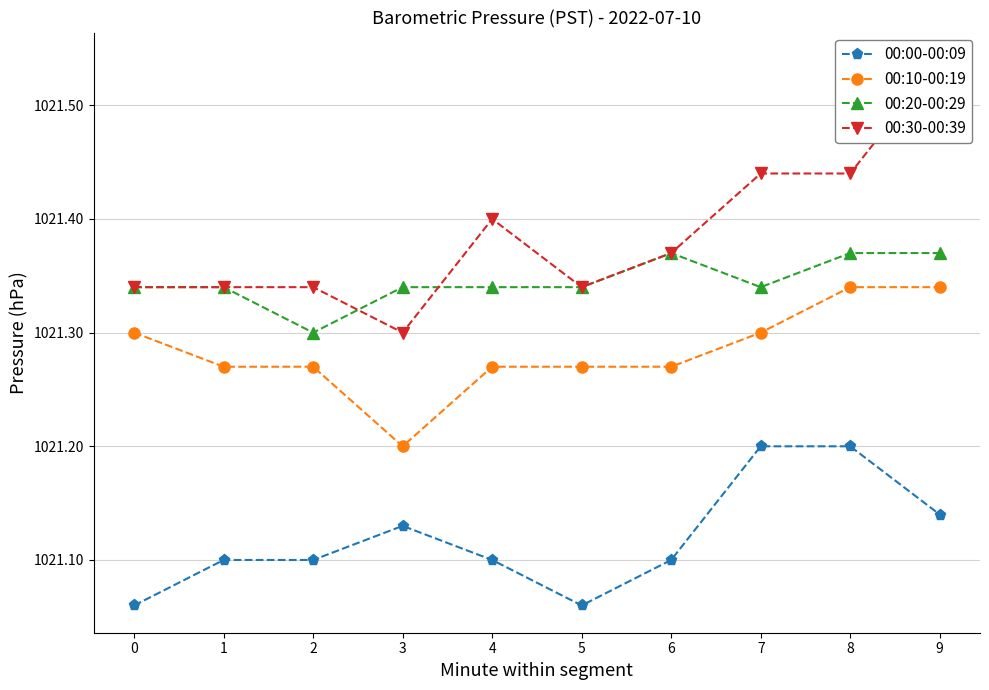

What is the smallest value displayed?

1021.1